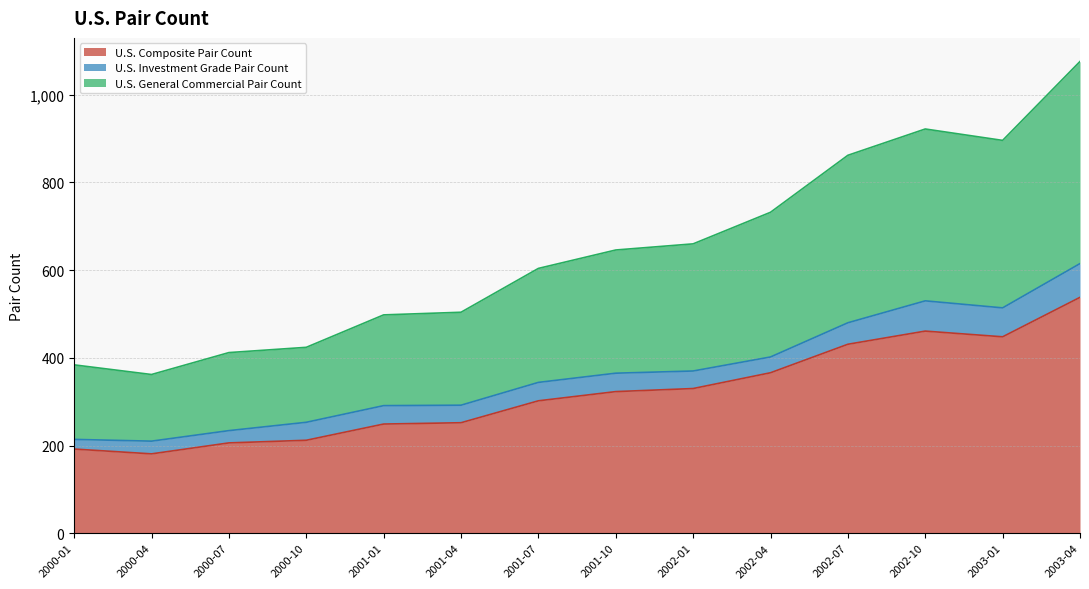

Count the number of categories in the chart.

14